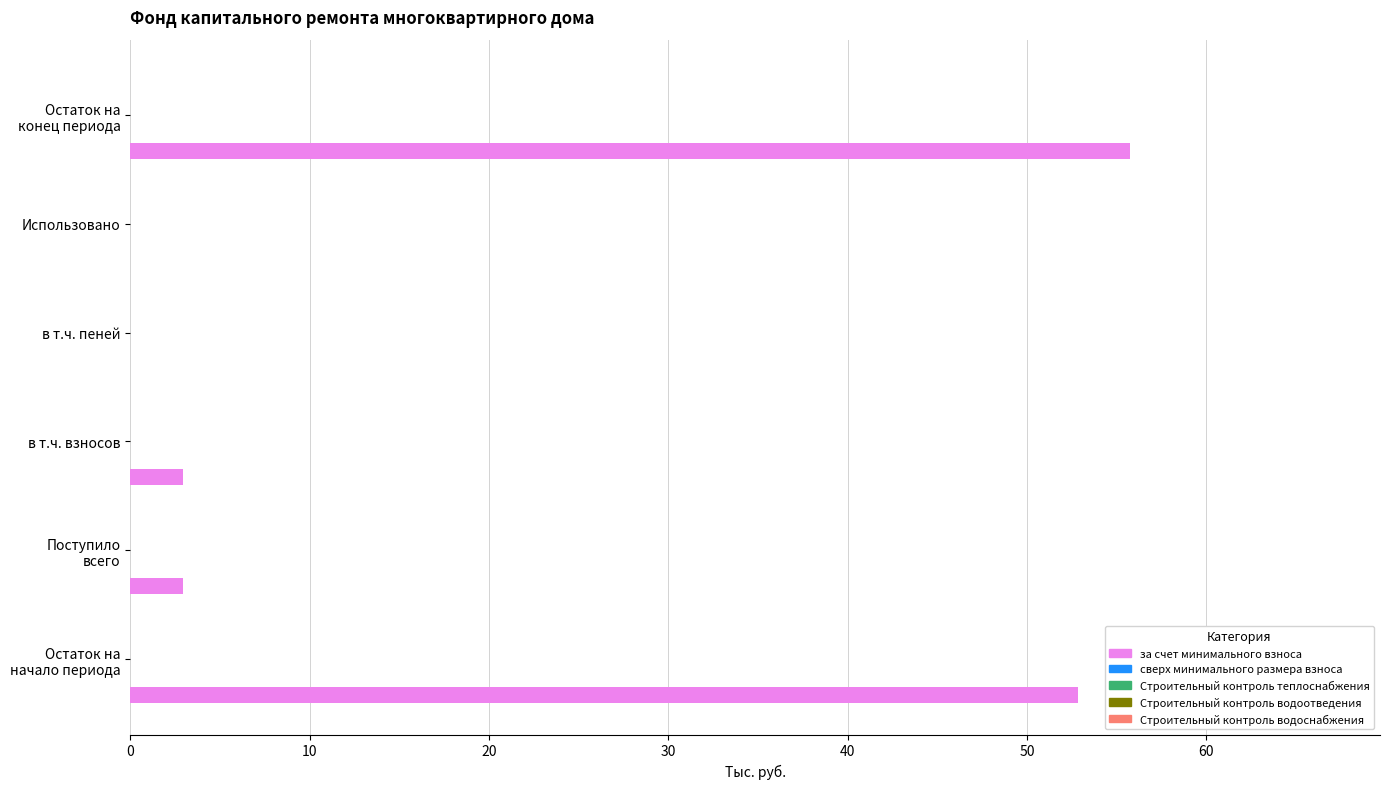

Count the number of values greater than 2.

4